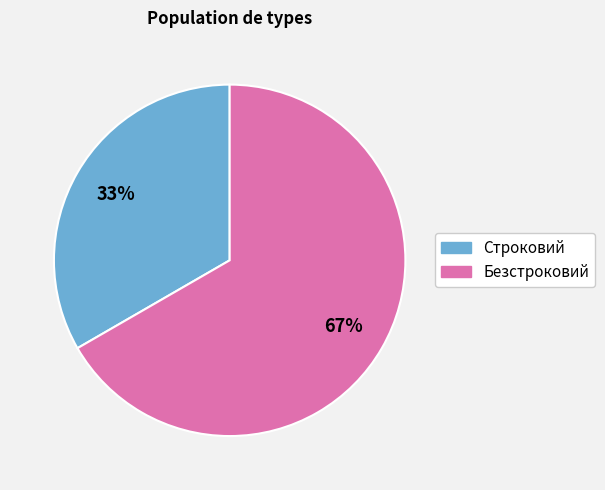

To the nearest percent, what is the average slice percentage?

50%